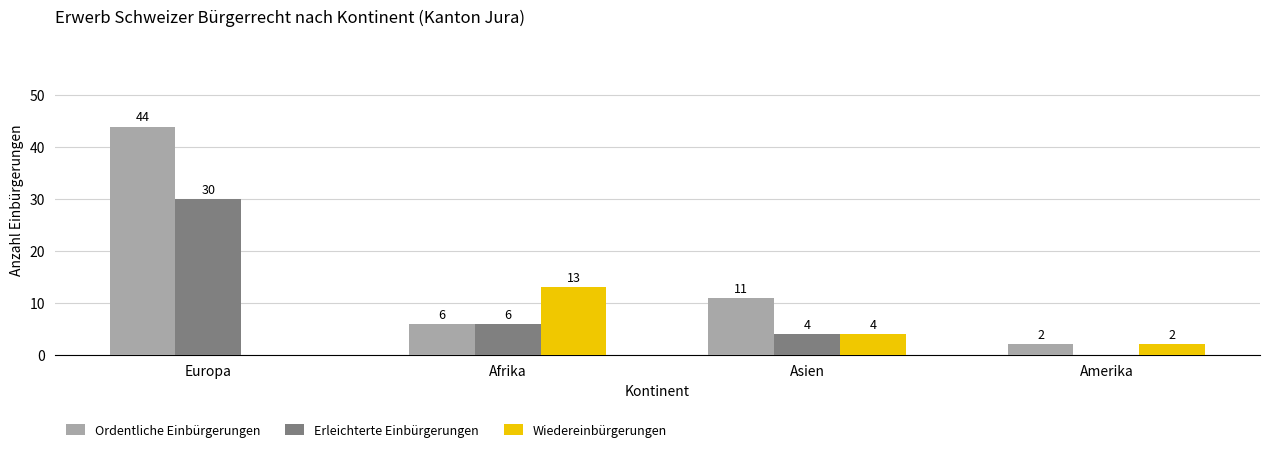

At which label does Erleichterte Einbürgerungen first exceed 6?

Europa